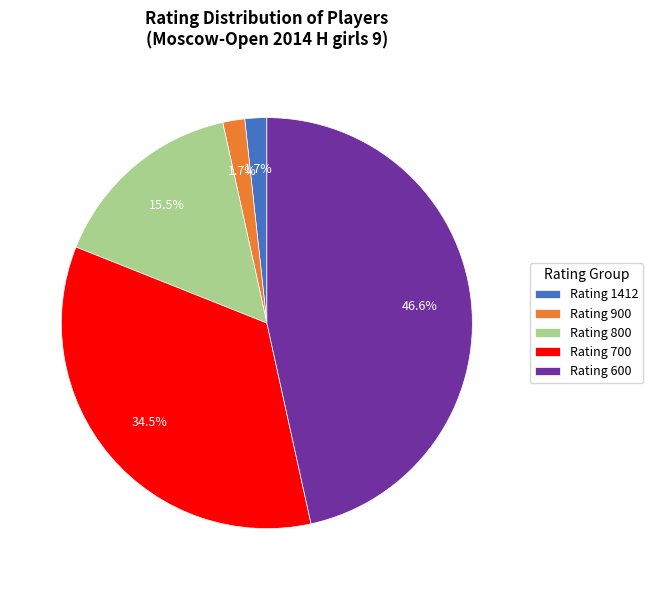

Which slice is the largest?

Rating 600